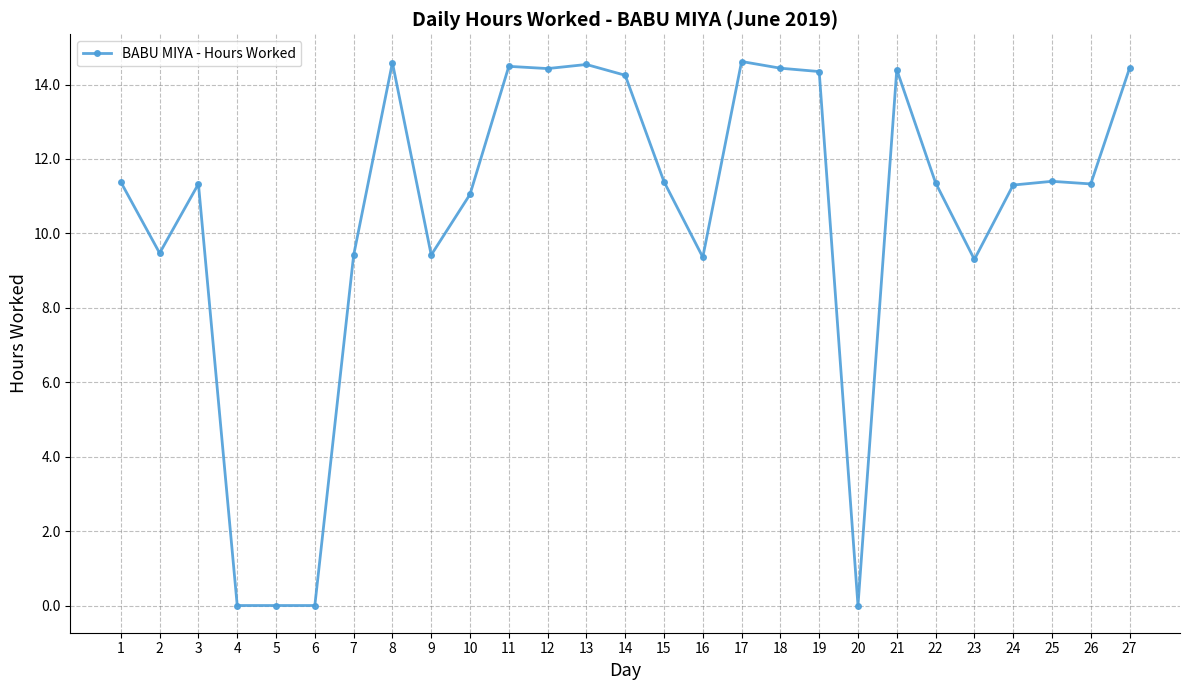

The value at 19 is 23.1. True or false?

False